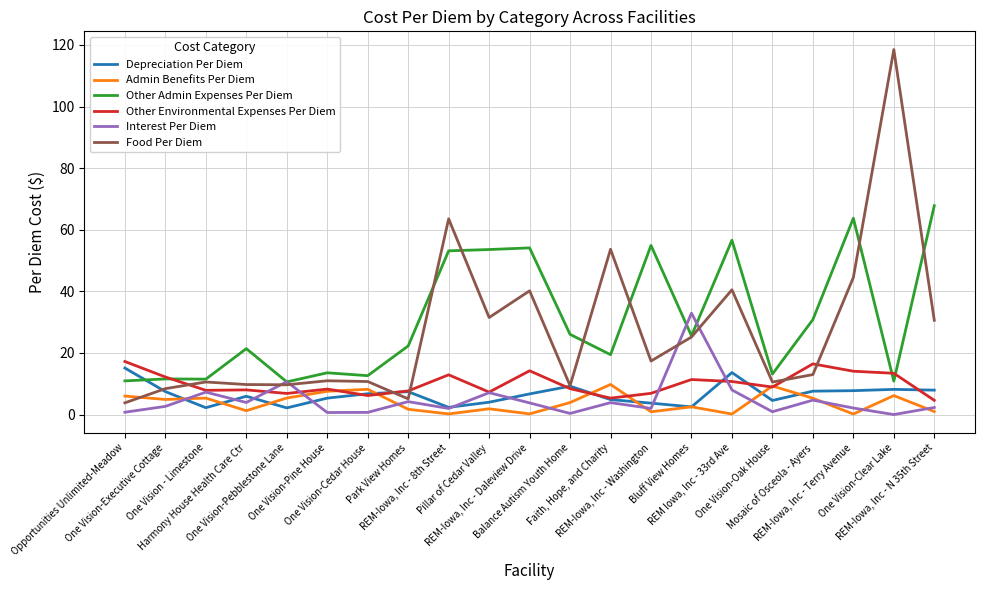

What is the greatest value displayed?

118.5